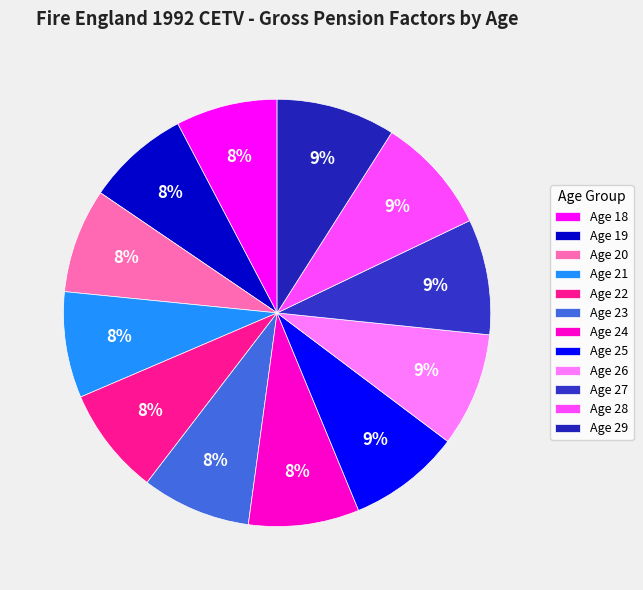

Does Age 25 represent more than half of the total?

No